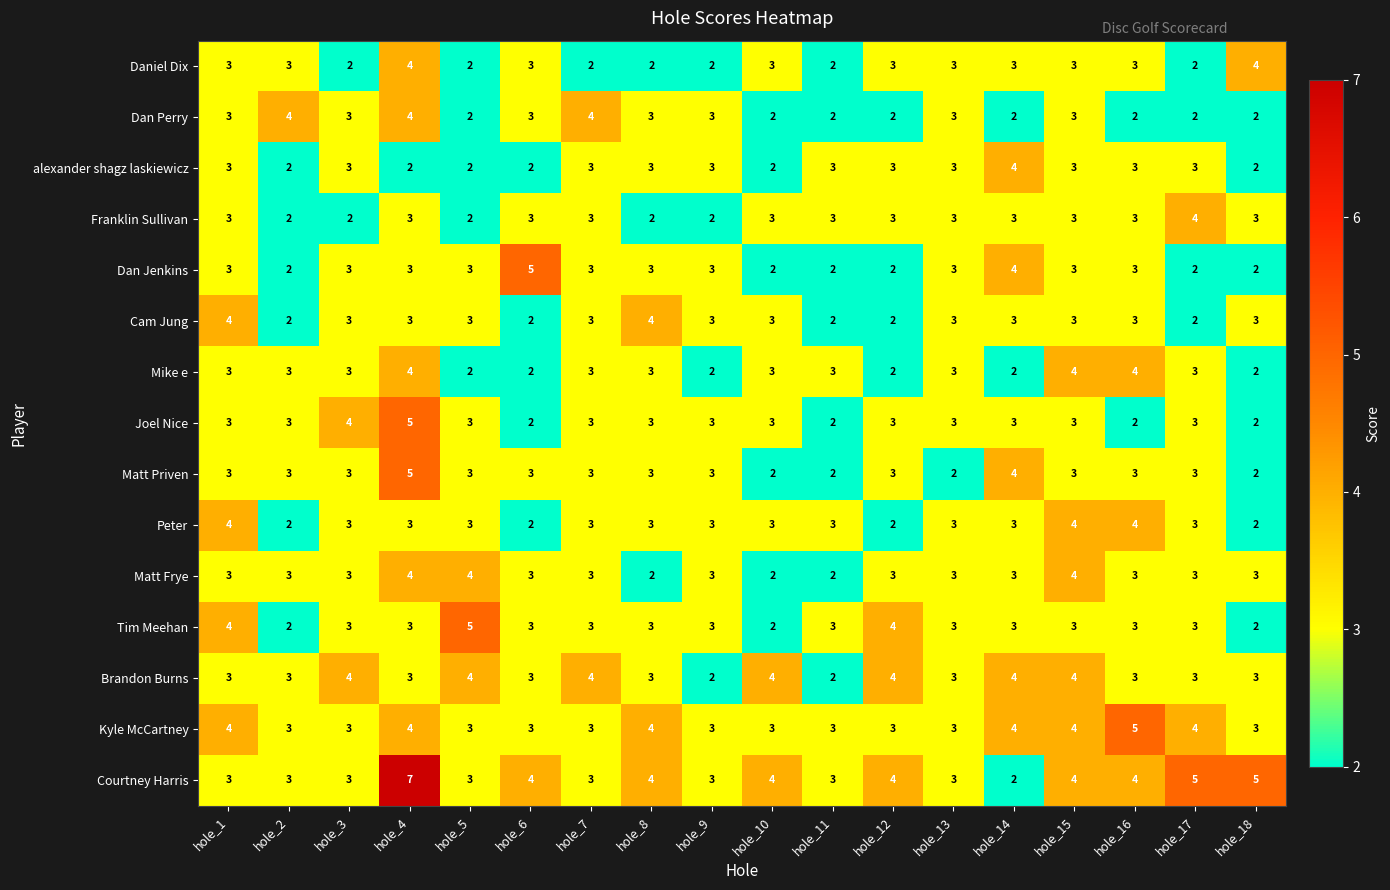

What is the highest value of the Peter series?

4